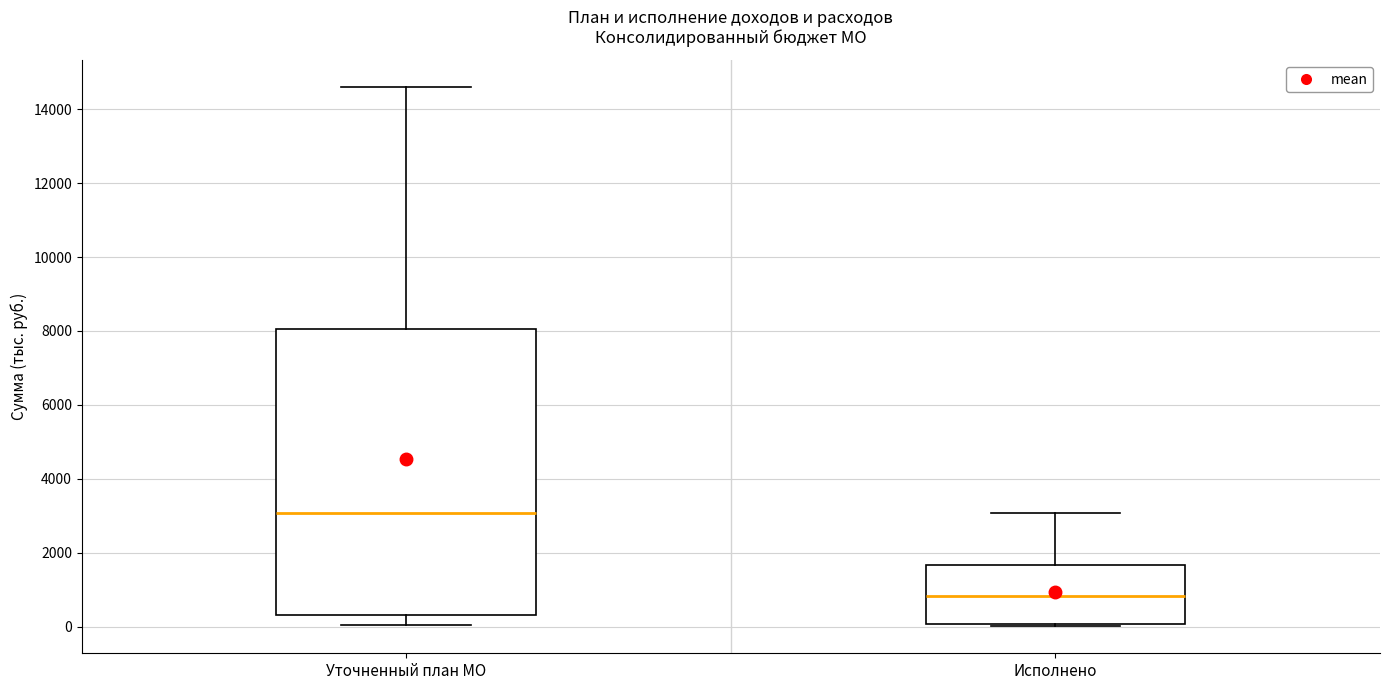

Reading left to right, transcribe this box plot: for each box, give where its median line is, the range the box spans, and where its two whiskers end, as read against the y-axis. The values are not printed on the chart, so give them approximately, as read against the axis.

Уточненный план МО: median 3000, box 400 to 8000, whiskers 0 to 14600
Исполнено: median 800, box 0 to 1600, whiskers 0 (just below the box's lower edge) to 3000